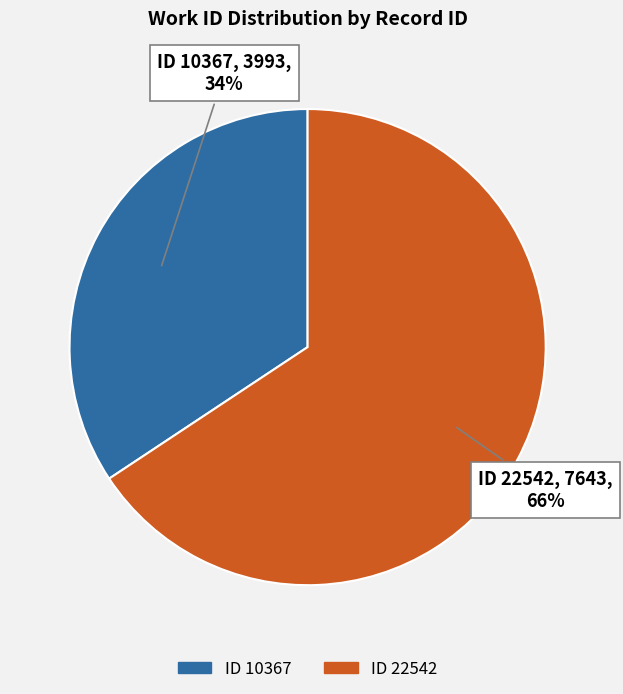

To the nearest percent, what is the average slice percentage?

50%